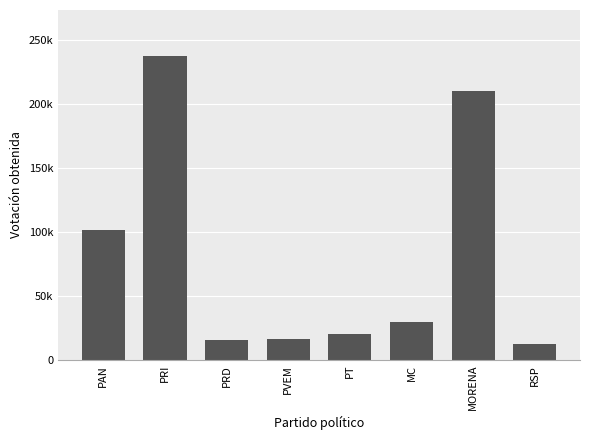

What is the maximum value shown in the chart?

237499